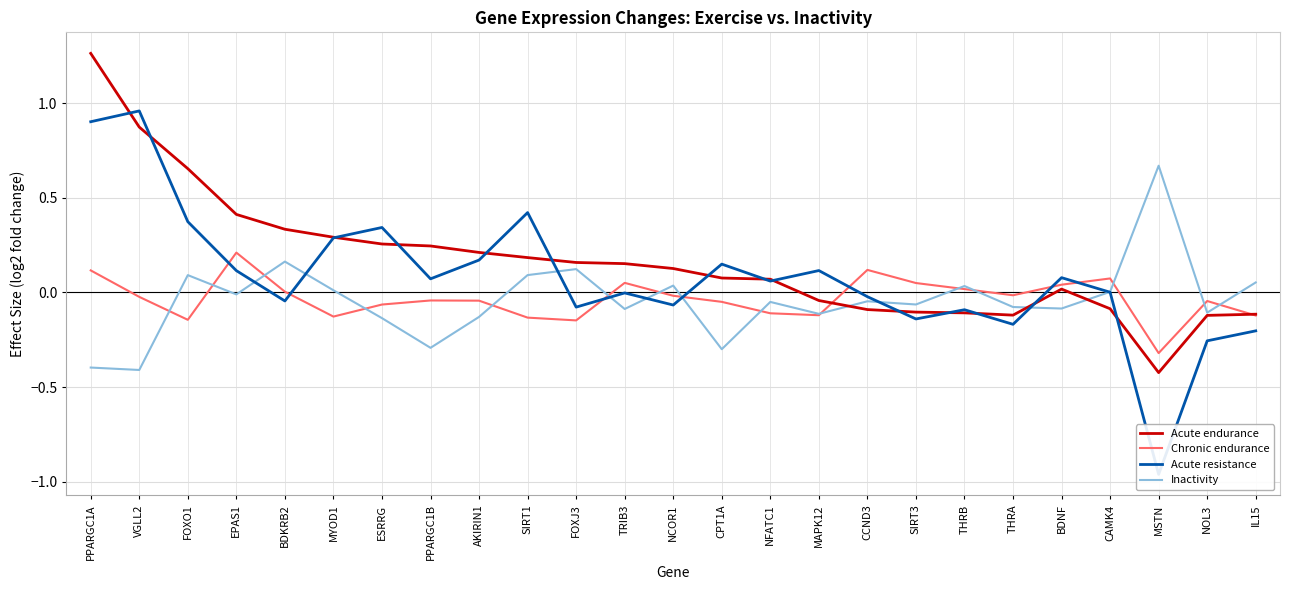

How many values in the Acute resistance series exceed 0?

14